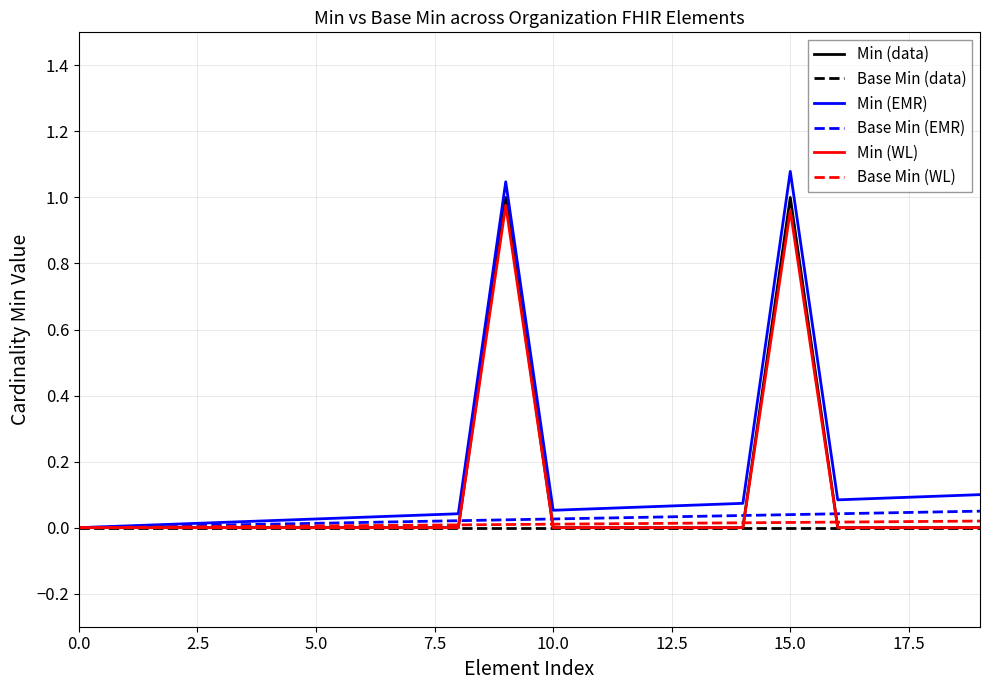

Which series has the largest range (max minus min)?

Min (EMR)